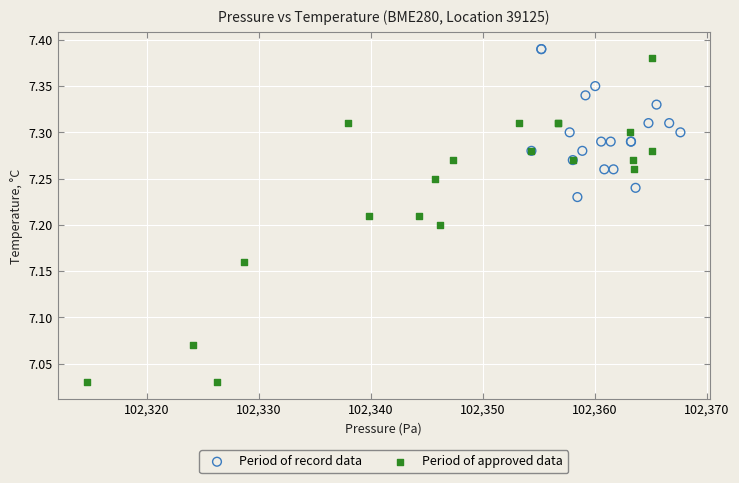

Which series has the largest Y range (max minus min)?

Period of approved data